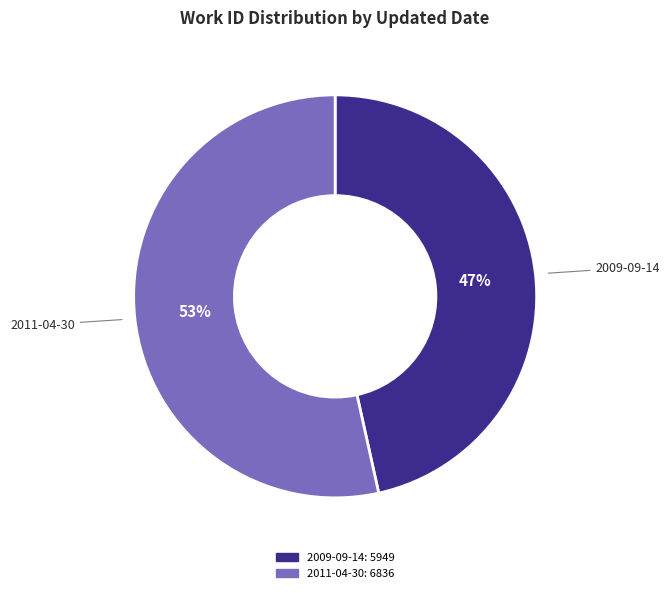

To the nearest percent, what percentage of the pie is 2009-09-14?

47%